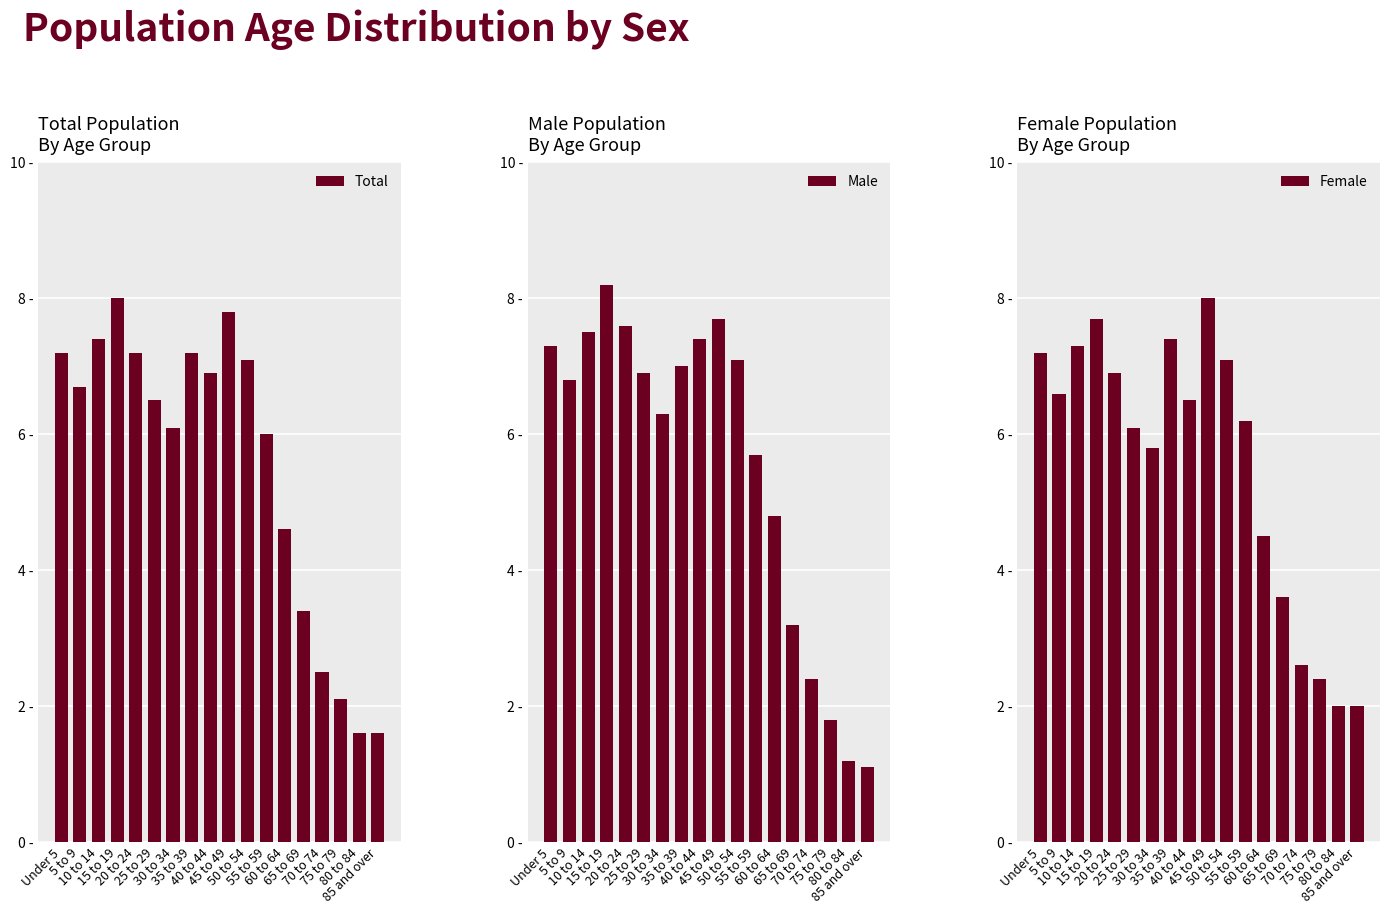

What is the label of the 10th bar from the right?

40 to 44